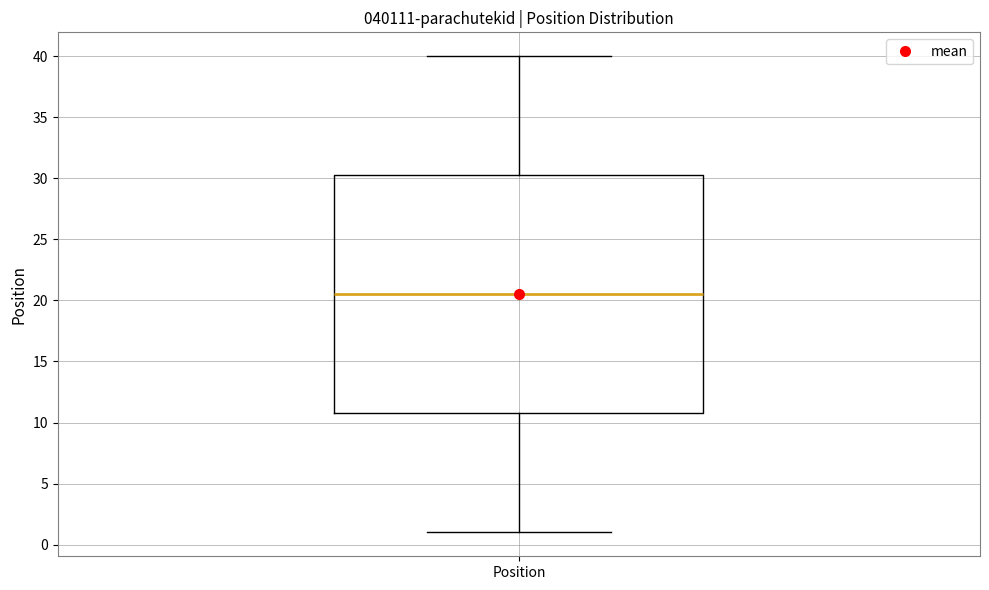

Read this box plot against the y-axis: the position of the median line, the range covered by the box, and the ends of both whiskers. The values are not printed on the chart, so give them approximately, as read against the axis.

median 20.5, box 11.0 to 30.5, whiskers 1.0 to 40.0